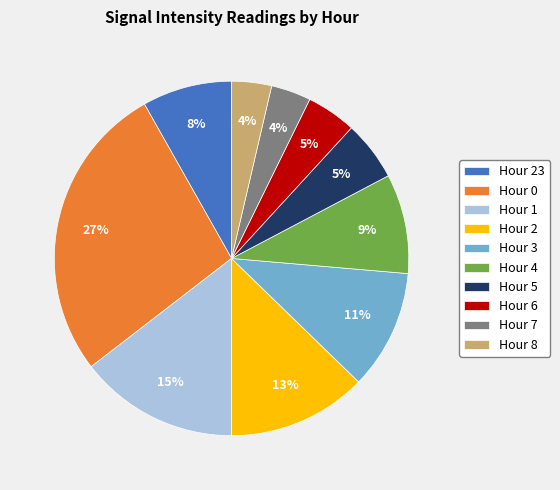

To the nearest percent, what portion does Hour 8 represent?

4%